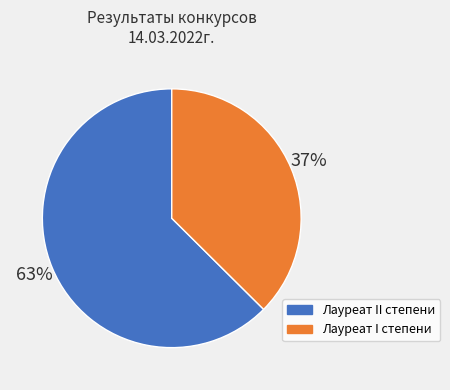

Is it true that Лауреат I степени is 37% of the pie?

True